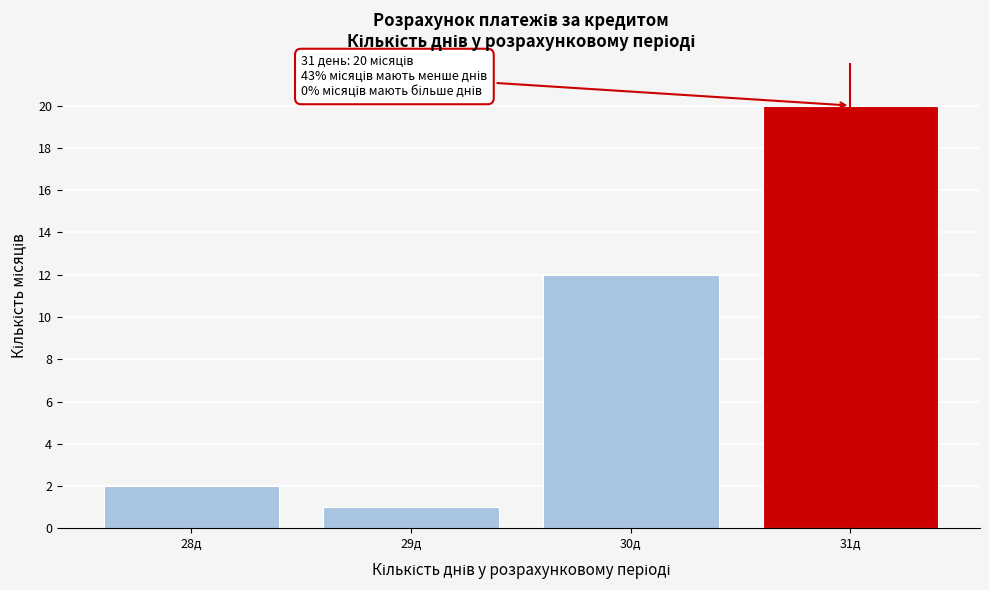

Reading right to left, list all the values displayed in this chart.

31д=20	30д=12	29д=1	28д=2